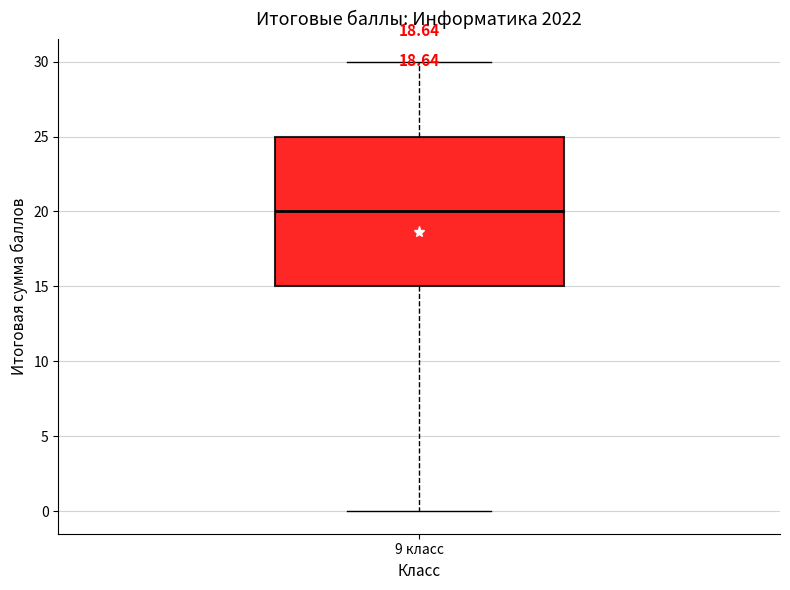

Transcribe this box plot: give where the median line is, the range the box spans, and where the two whiskers end, as read against the y-axis. The values are not printed on the chart, so give them approximately, as read against the axis.

median 20, box 15 to 25, whiskers 0 to 30